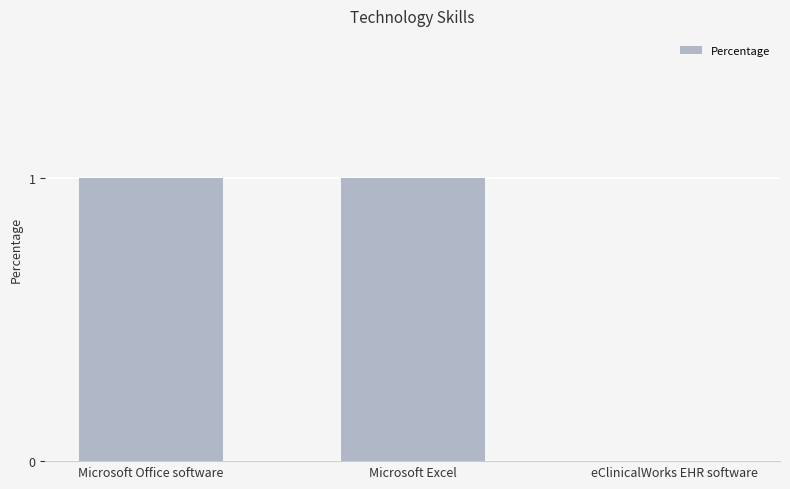

What is the average value?

1